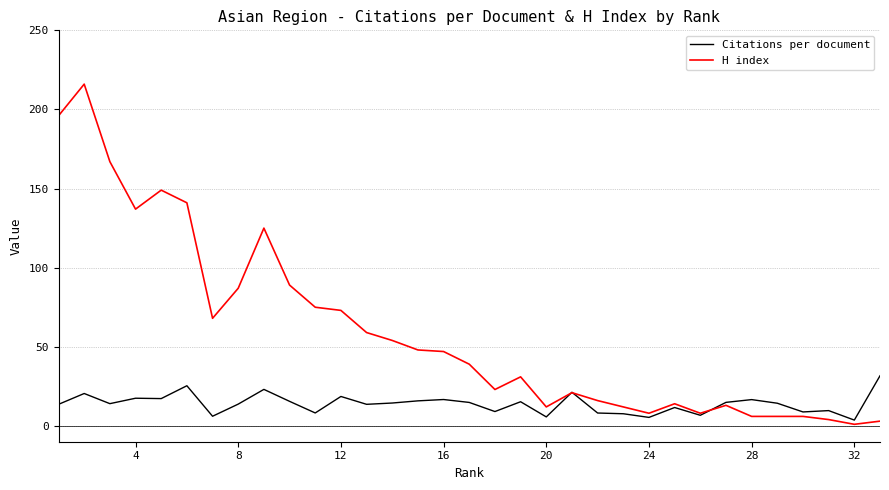

How many lines are shown in the chart?

2